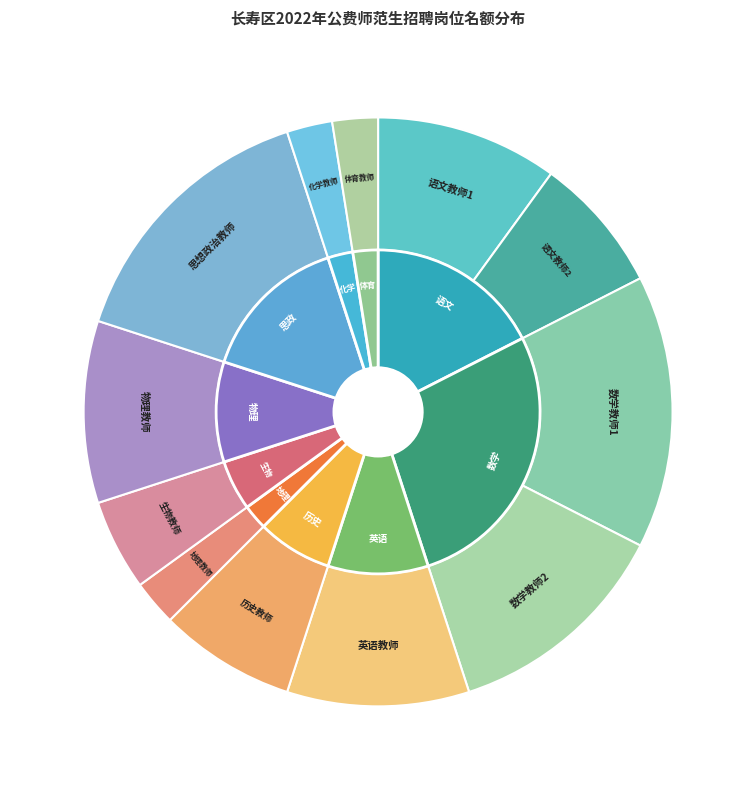

How many segments does this pie chart have?

12